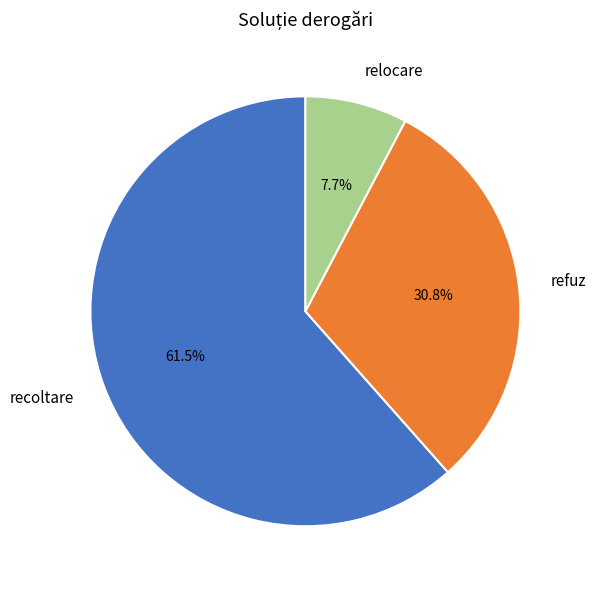

What is the largest slice in the pie chart?

recoltare